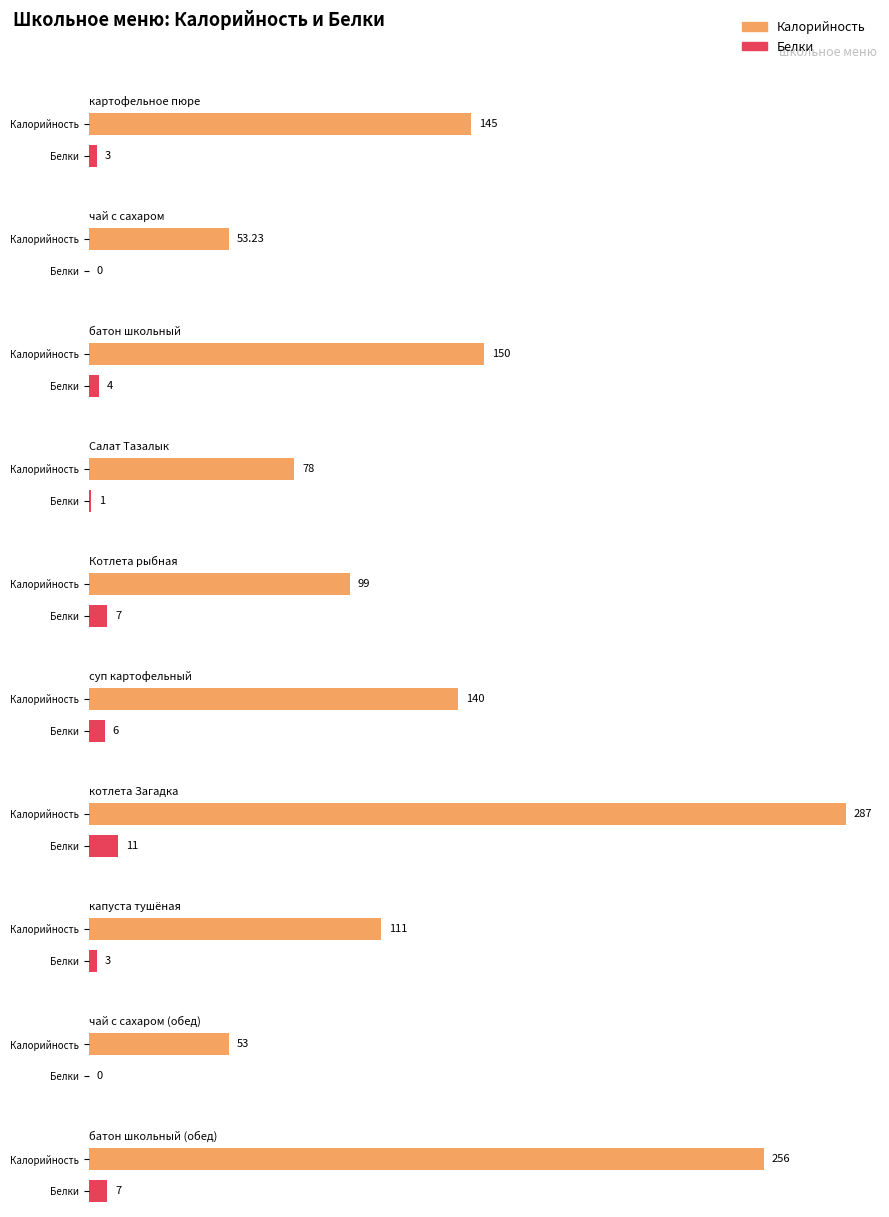

What are all the series names shown in the legend?

Калорийность, Белки